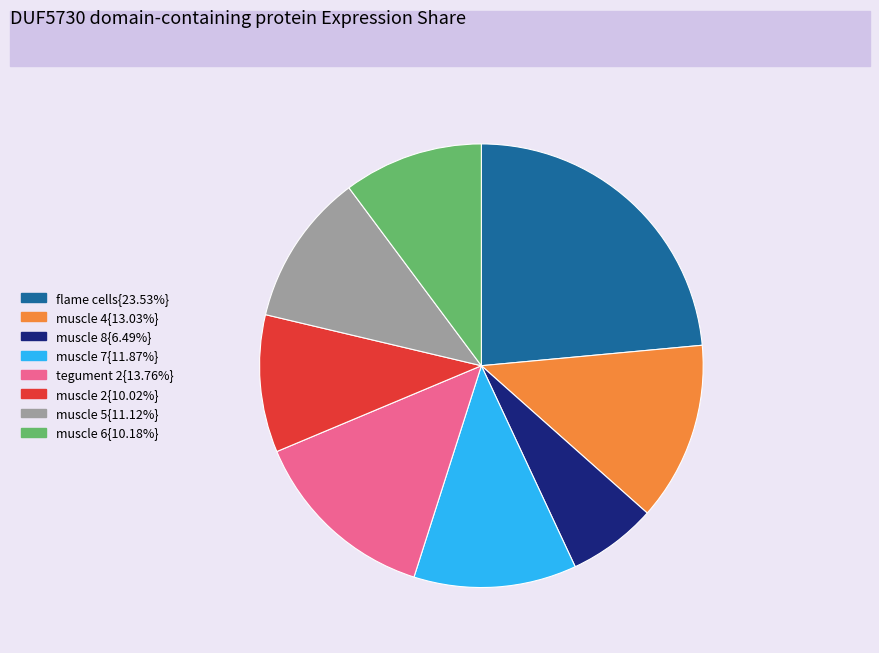

Does muscle 2{10.02%} represent more than half of the total?

No